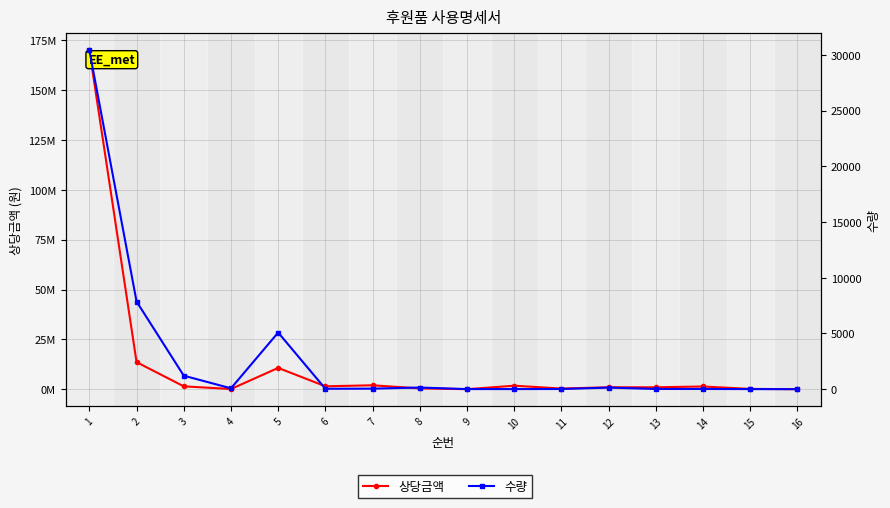

At which category does 수량 reach its first local peak?

5